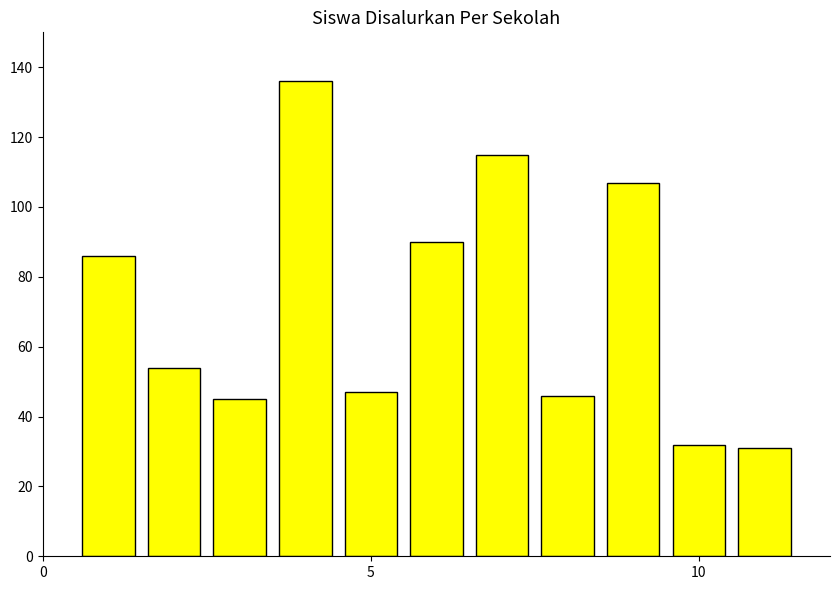

What is the greatest value displayed?

136